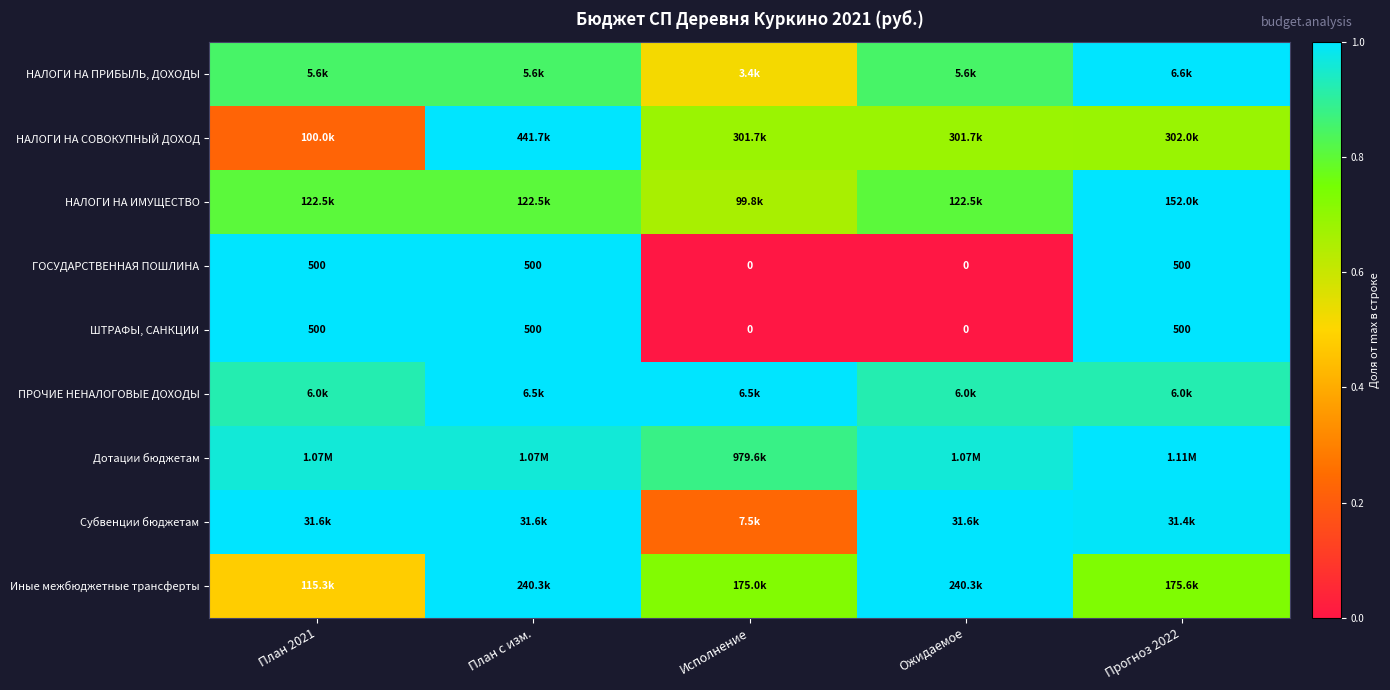

Where is Субвенции бюджетам nearest to the value 0?

Исполнение